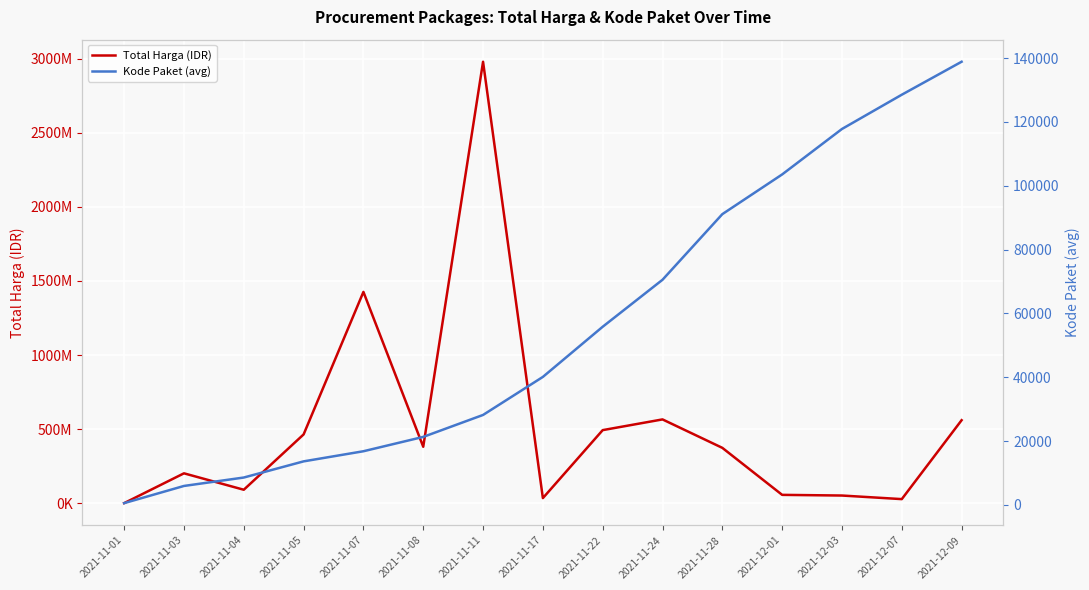

How many data points in Kode Paket (avg) are less than 40112?

7